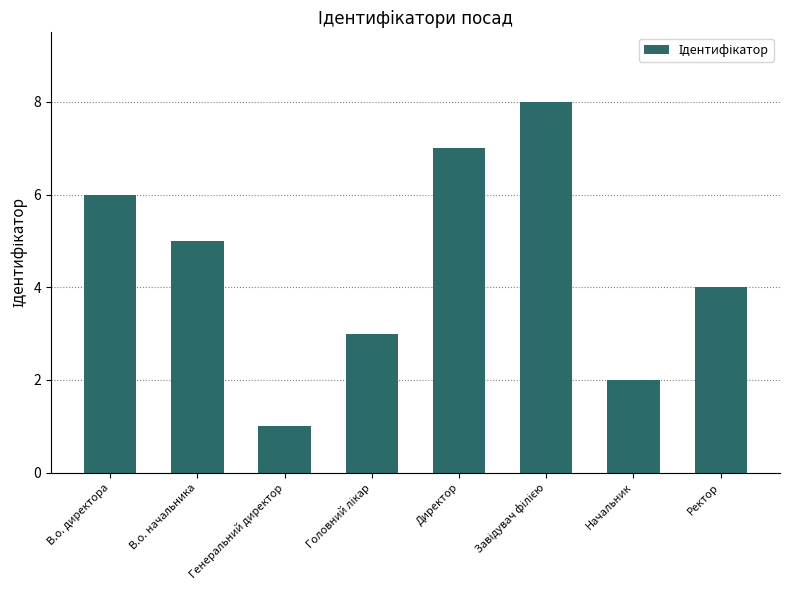

What is the change in value from Генеральний директор to Ректор?

+3